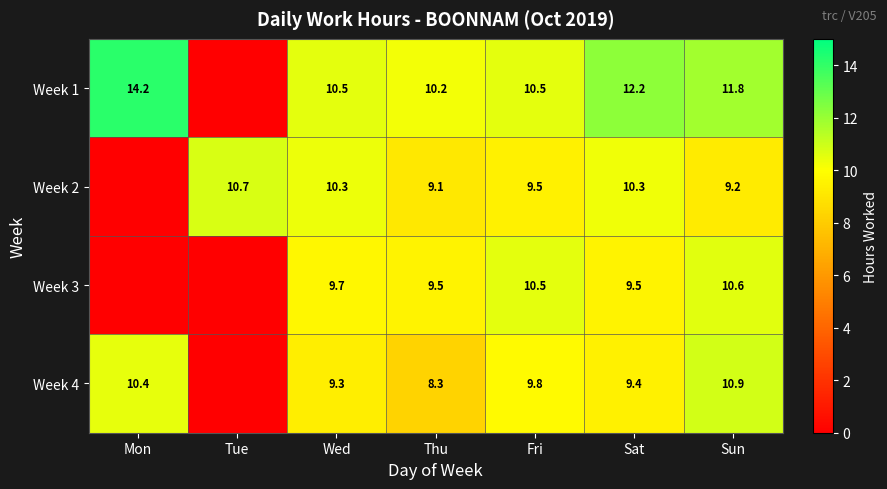

What is the sum of the Week 1 values at Wed and Mon?

24.7